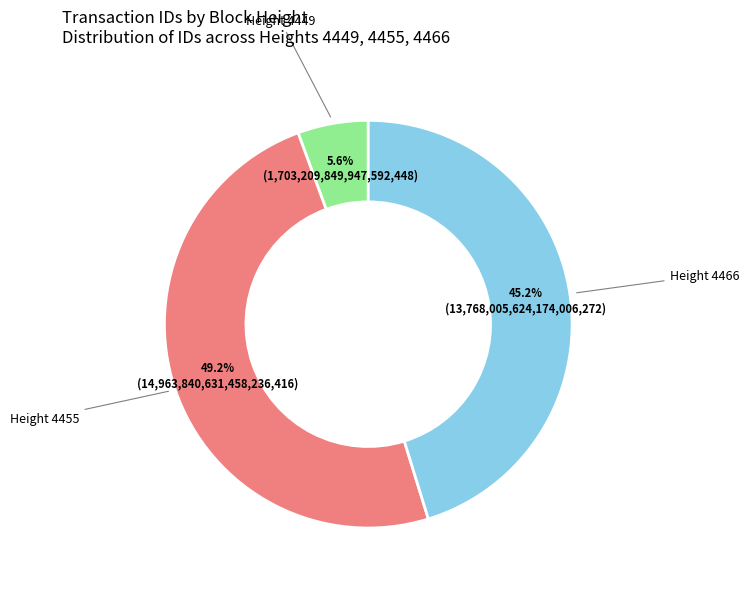

How many segments does this pie chart have?

3